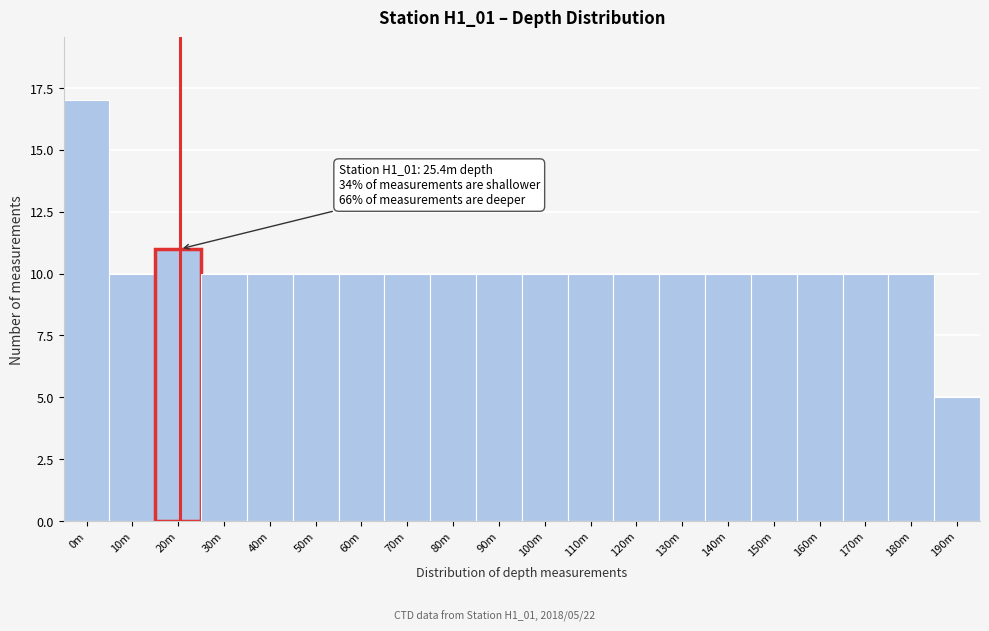

Reading left to right, what are all the values shown in this chart?

17	10	11	10	10	10	10	10	10	10	10	10	10	10	10	10	10	10	10	5